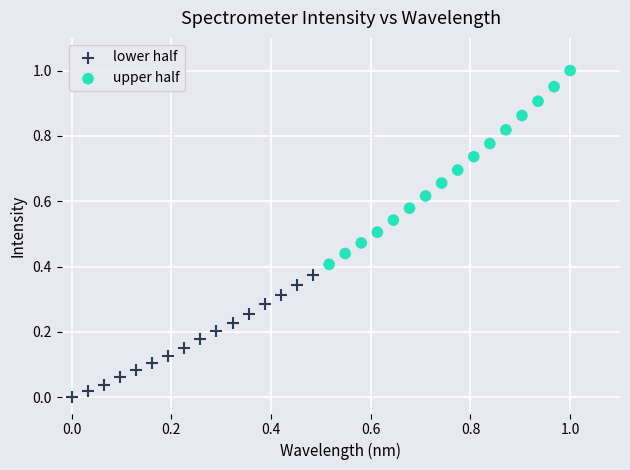

What are all the series names shown in the legend?

lower half, upper half